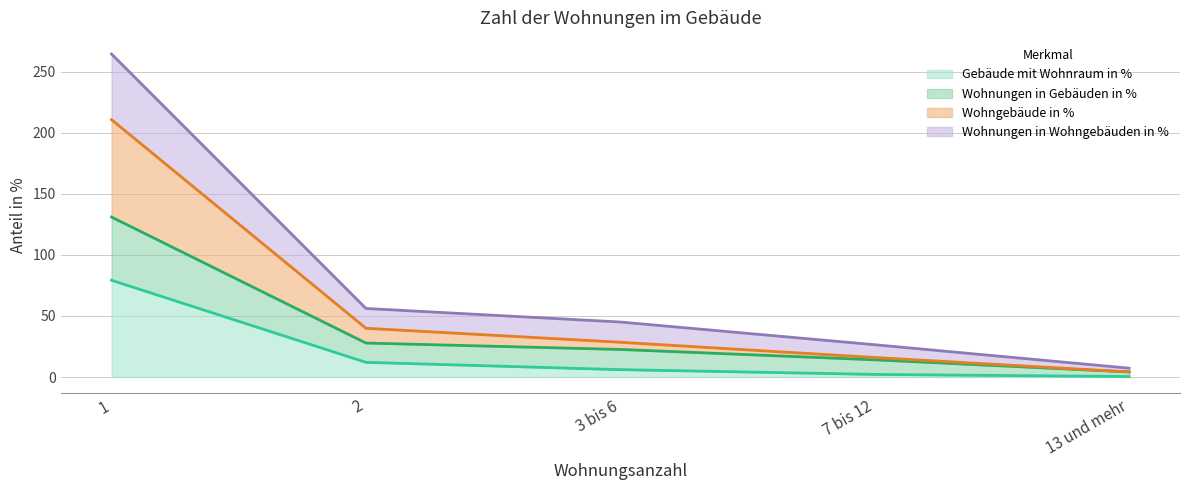

What is the difference between the maximum and minimum values in the Wohngebäude in % series?

206.5